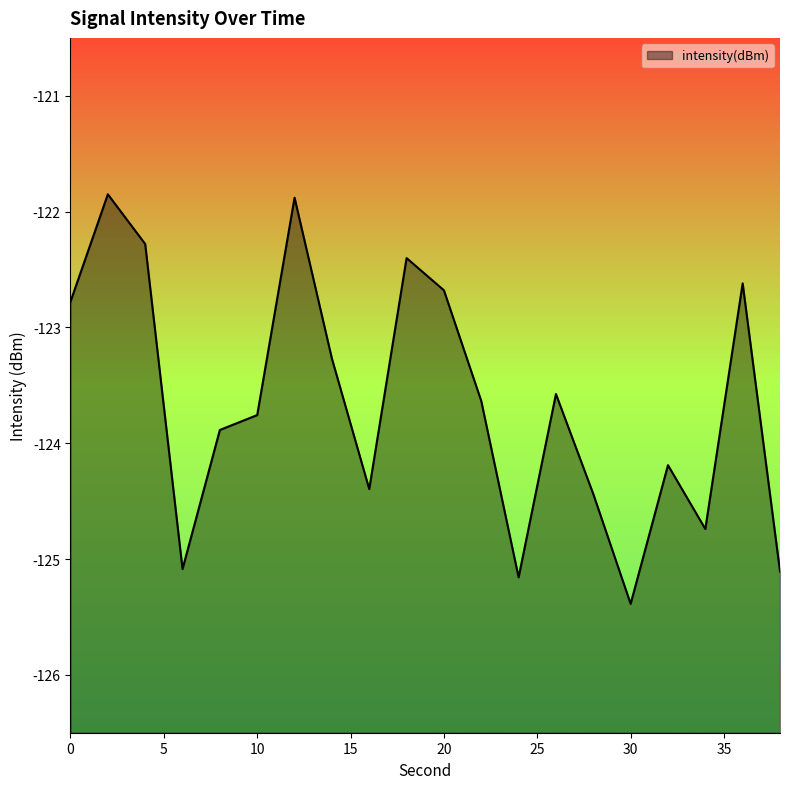

List the labels in order of value, largest first.

2, 12, 4, 18, 36, 20, 0, 14, 26, 22, 10, 8, 32, 16, 28, 34, 6, 38, 24, 30